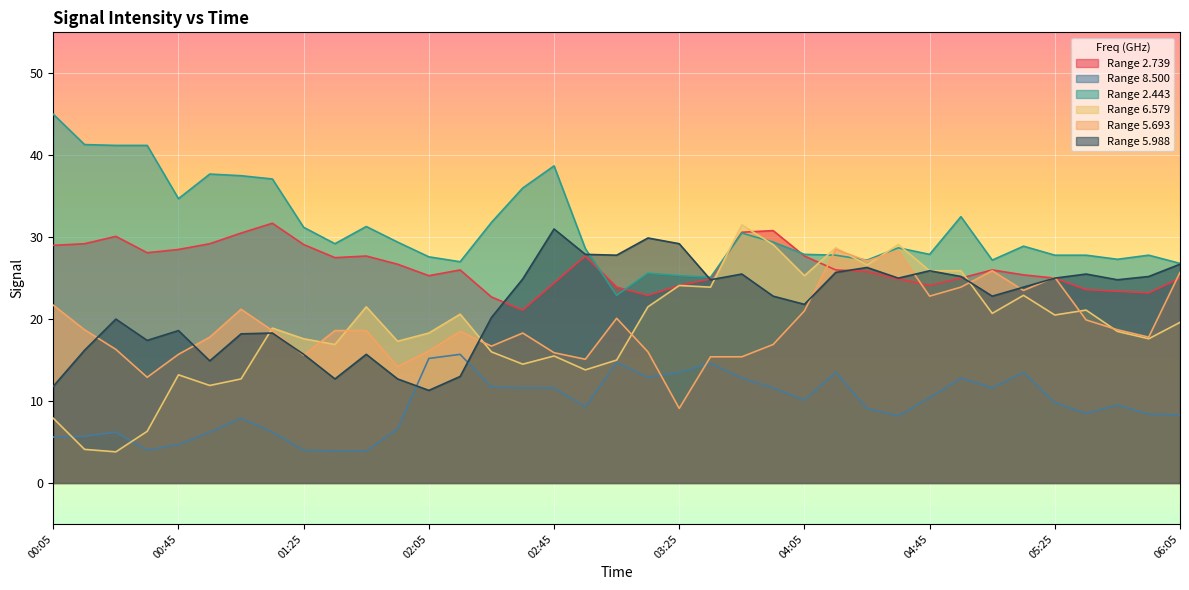

At which label is 5.693 closest to 18?

00:55